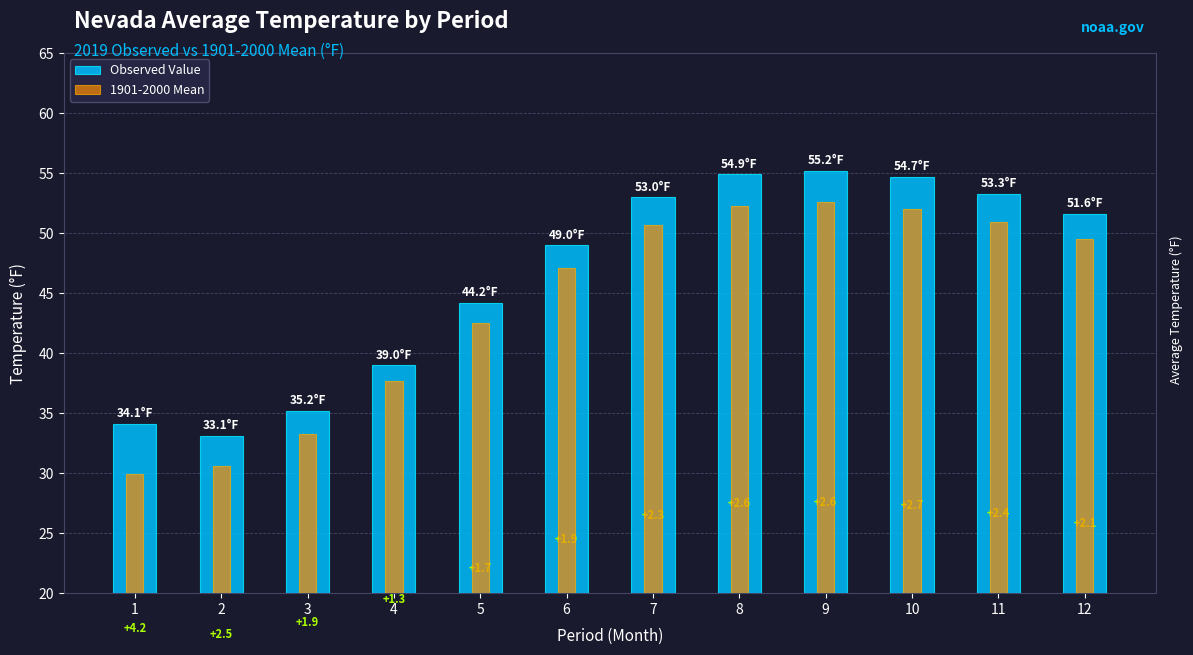

How many data points in 1901-2000 Mean are above 49?

6